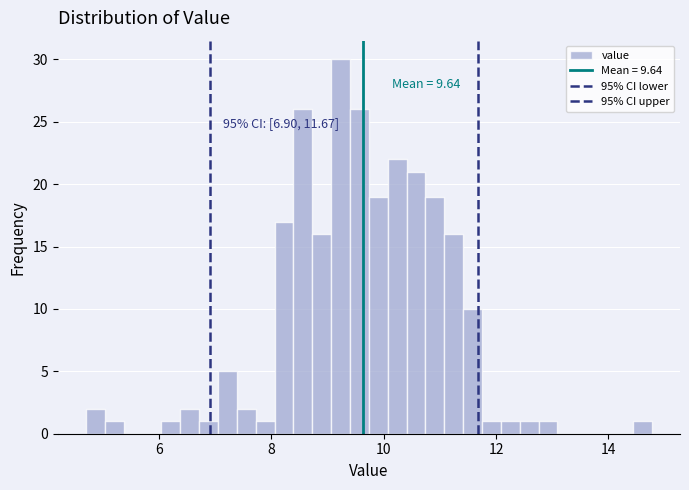

Read against the x-axis, roughly where is the centre of the tallest bar?

9.2